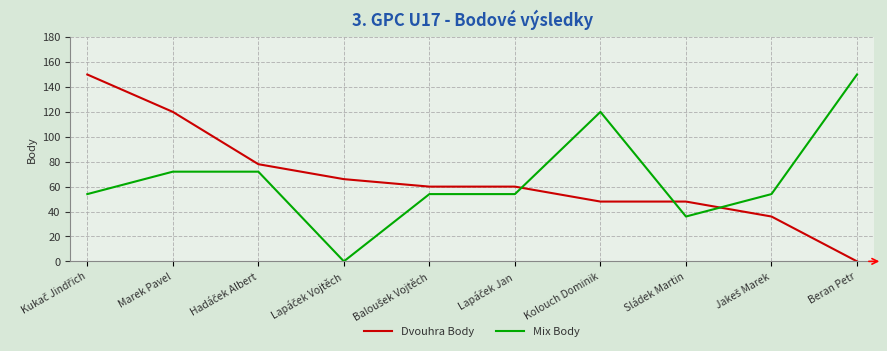

The value of Mix Body at Beran Petr is 202. True or false?

False